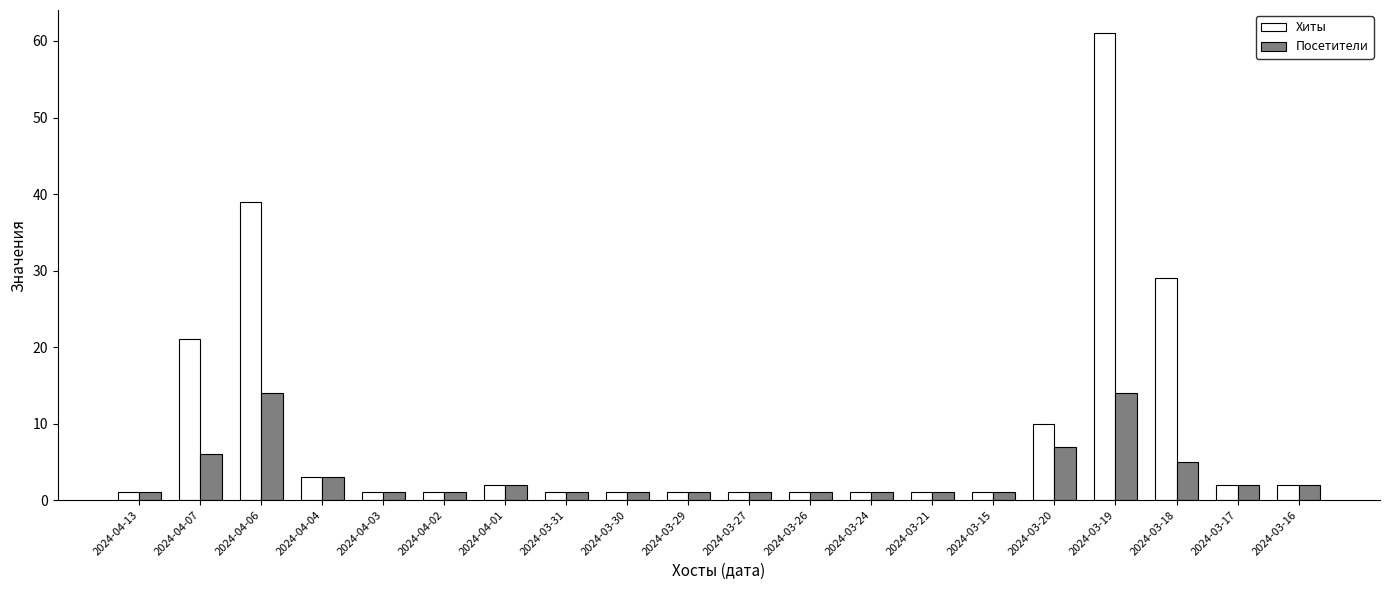

What are all the series names shown in the legend?

Хиты, Посетители